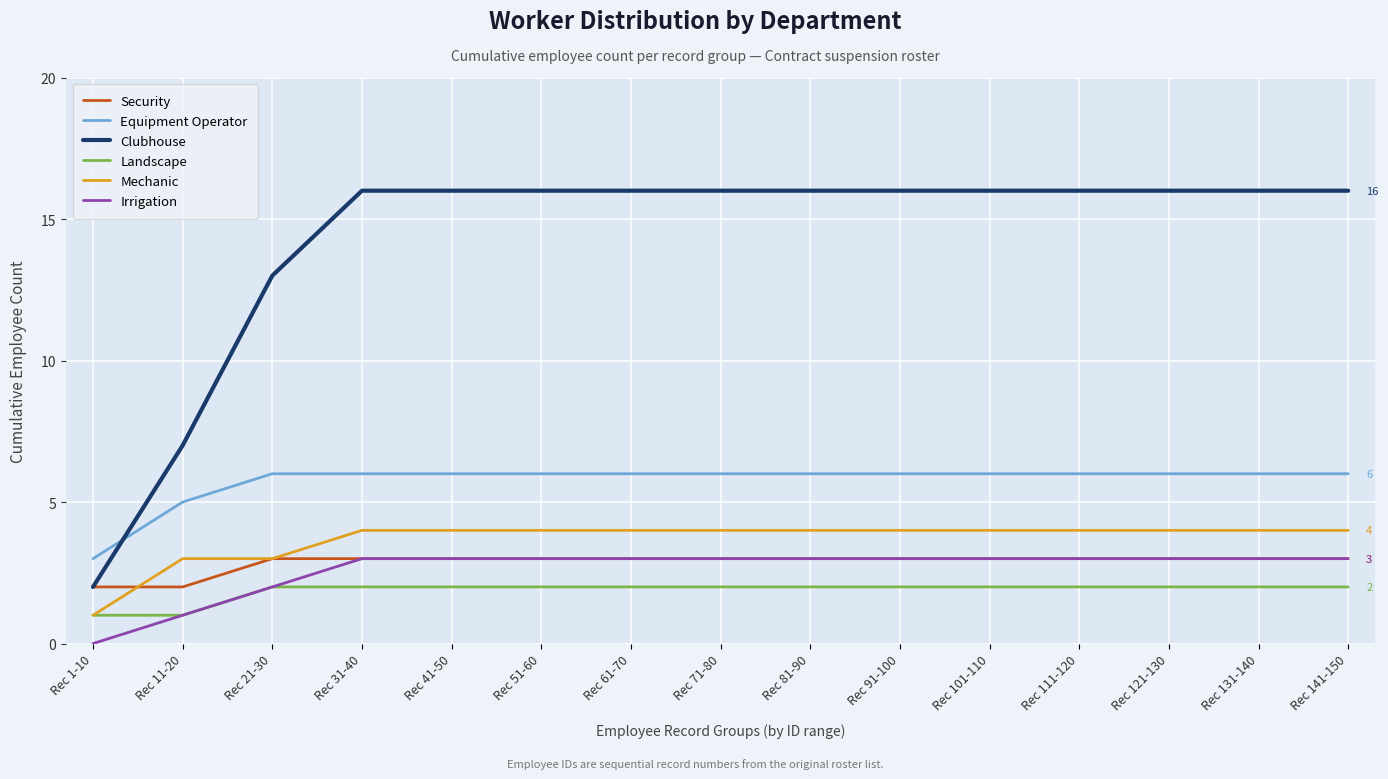

What is the maximum value shown in the chart?

16